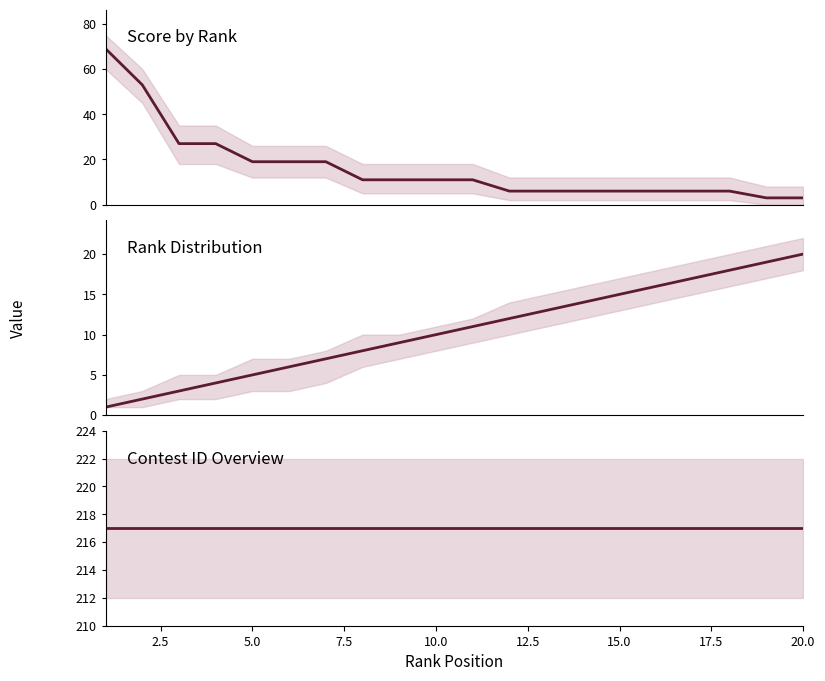

What is the maximum value shown in the chart?

217